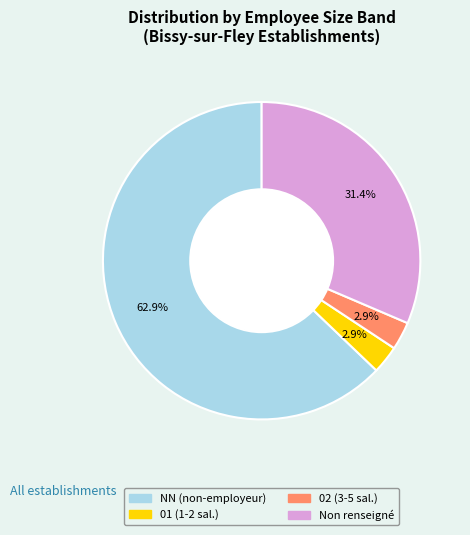

Is there any slice that represents more than half of the pie?

Yes